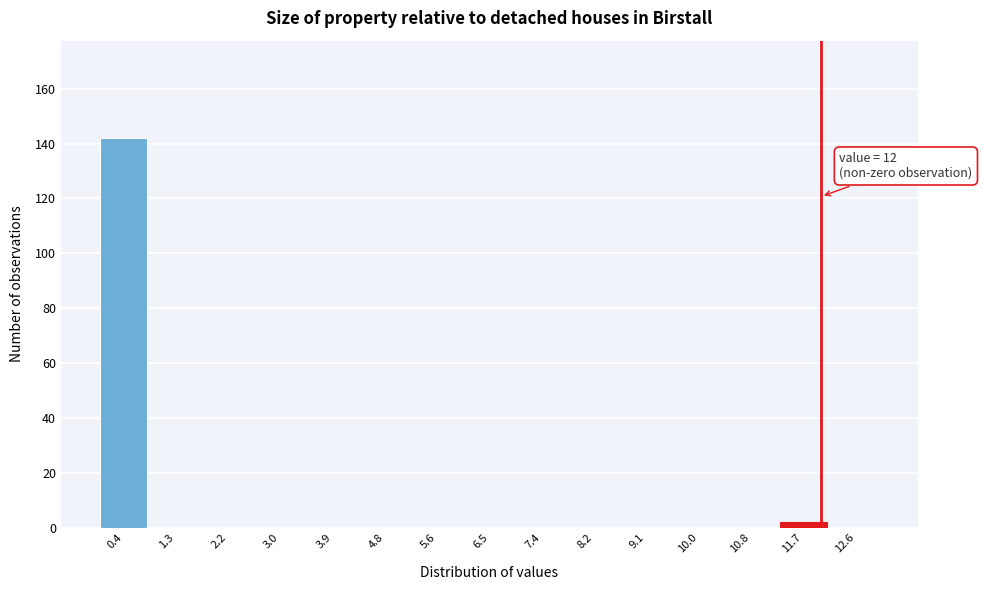

Which range on the x-axis has the tallest bar?

0.0 to 0.9